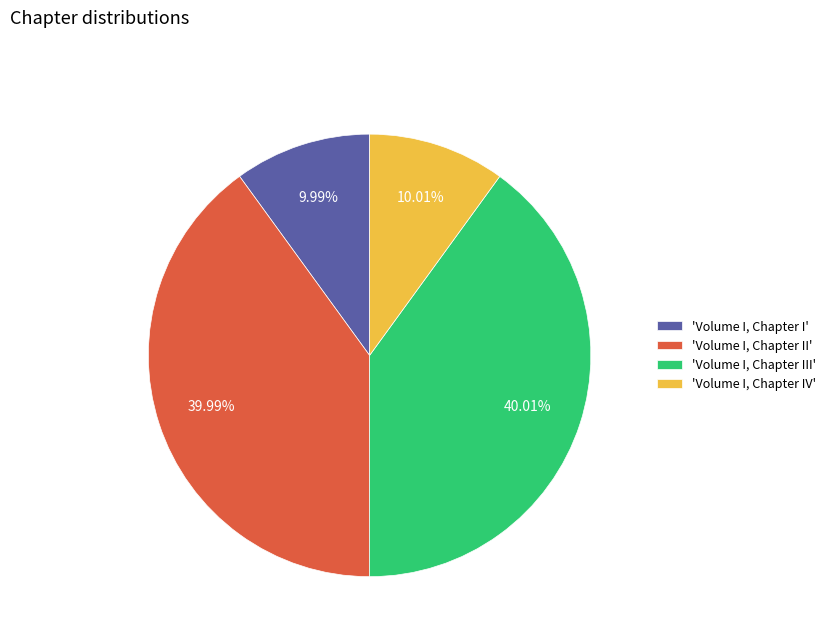

Rank the categories by value from highest to lowest.

'Volume I, Chapter III', 'Volume I, Chapter II', 'Volume I, Chapter IV', 'Volume I, Chapter I'